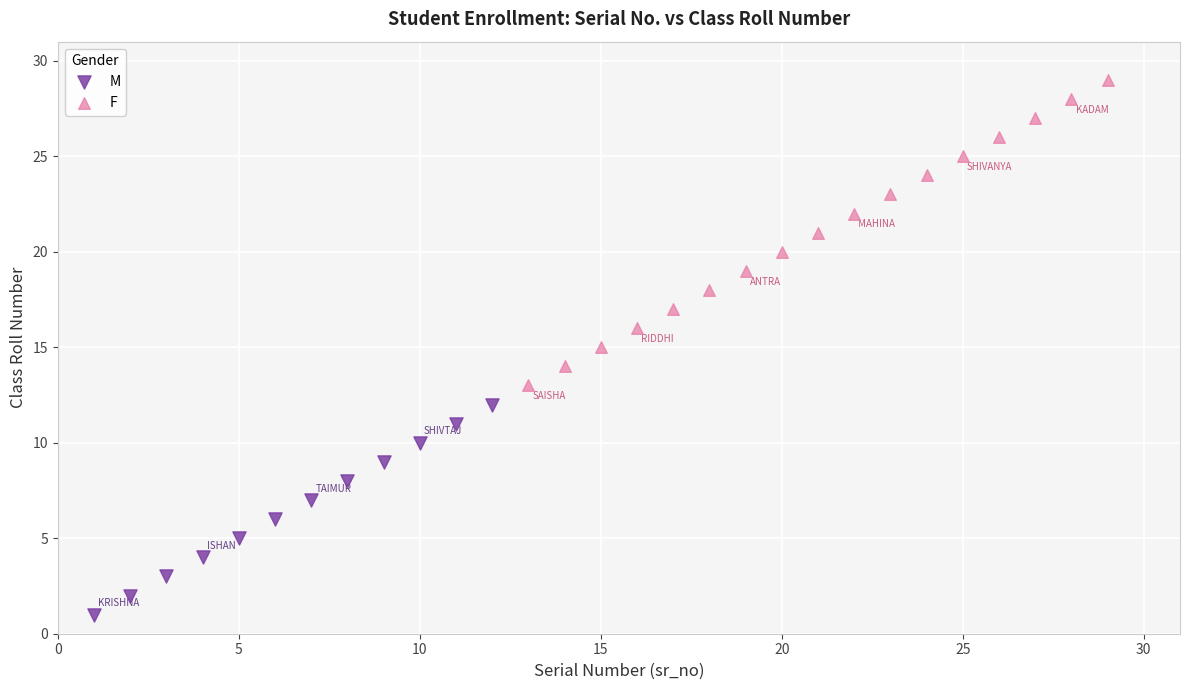

Which series reaches the minimum Y coordinate?

M